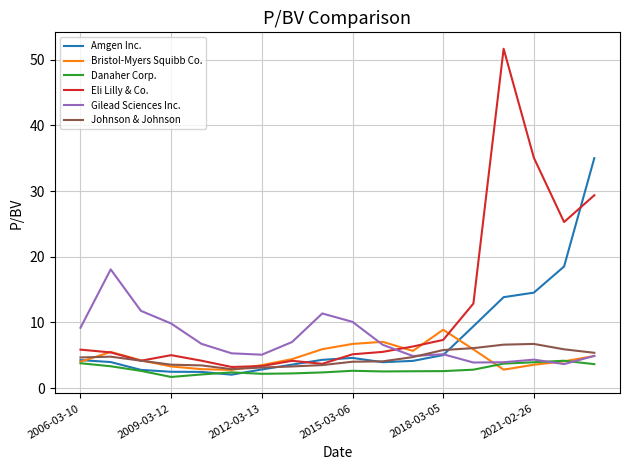

Rank the series by their maximum value, from highest to lowest.

Eli Lilly & Co., Amgen Inc., Gilead Sciences Inc., Bristol-Myers Squibb Co., Johnson & Johnson, Danaher Corp.